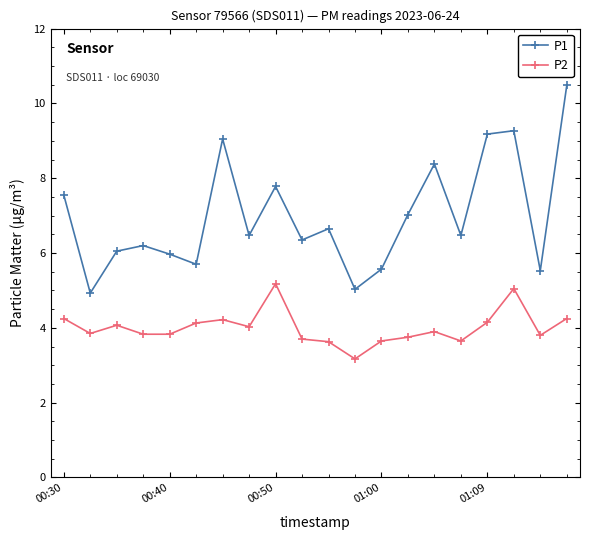

How many series are shown in this chart?

2